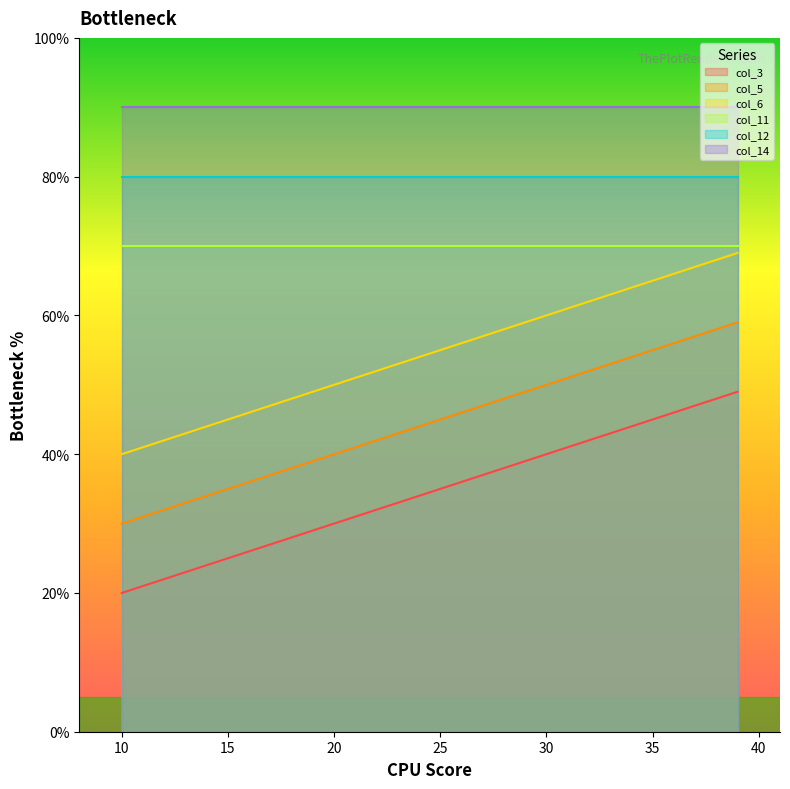

List the labels in order of col_3 value, smallest first.

10, 11, 12, 13, 14, 15, 16, 17, 18, 19, 20, 21, 32, 33, 34, 35, 36, 37, 38, 39